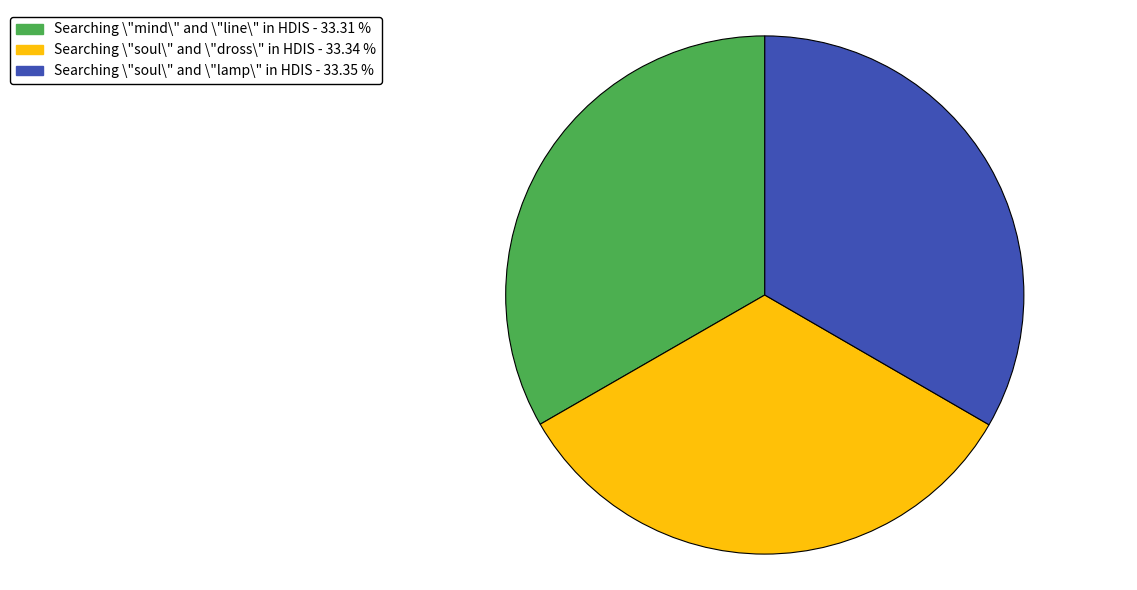

Is Searching \"soul\" and \"dross\" in HDIS the majority of the pie?

No